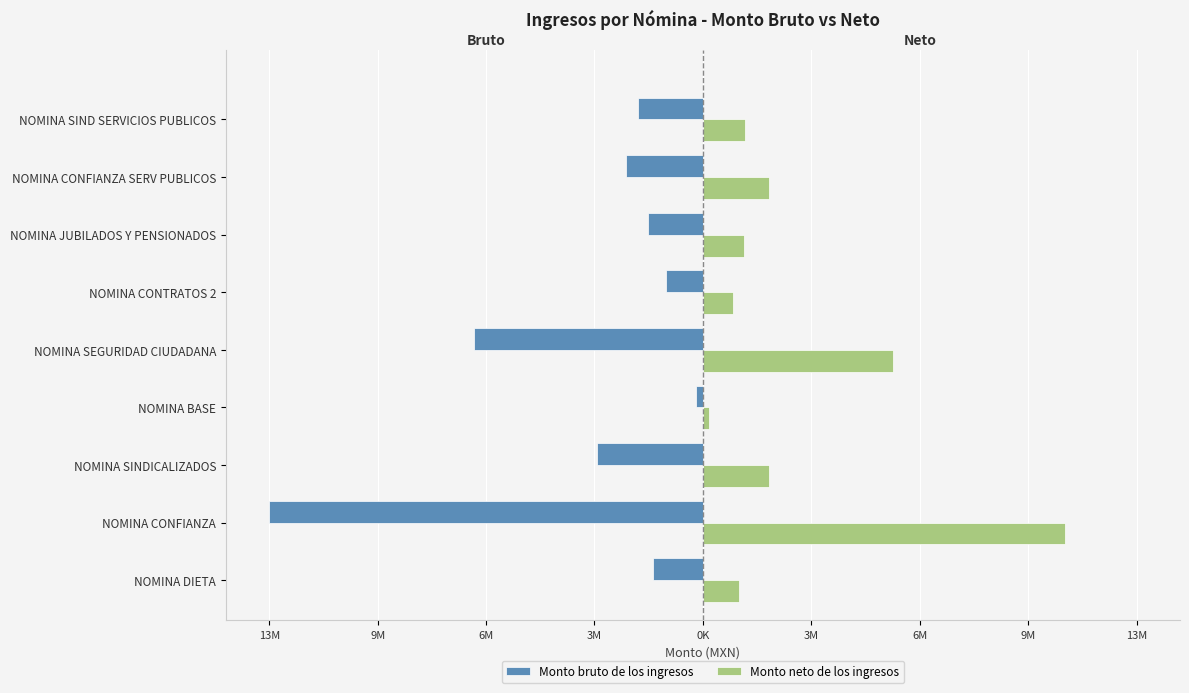

What are all the series names shown in the legend?

Monto bruto de los ingresos, Monto neto de los ingresos